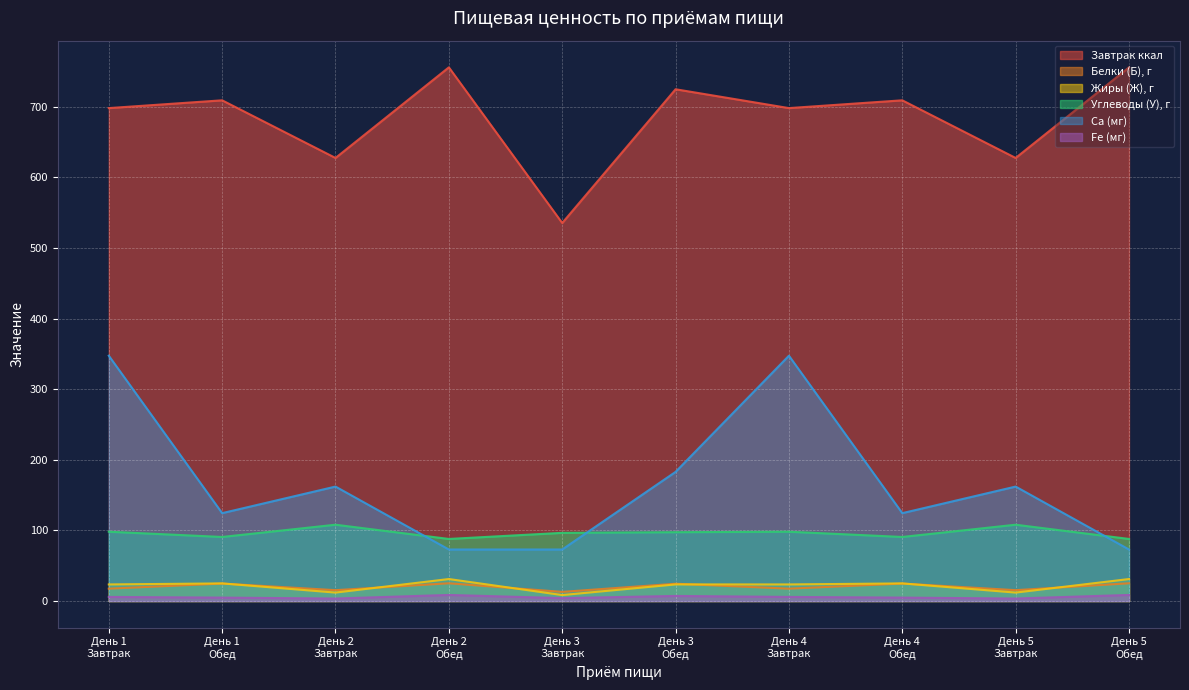

What are all the series names shown in the legend?

Завтрак ккал, Белки (Б), г, Жиры (Ж), г, Углеводы (У), г, Ca (мг), Fe (мг)